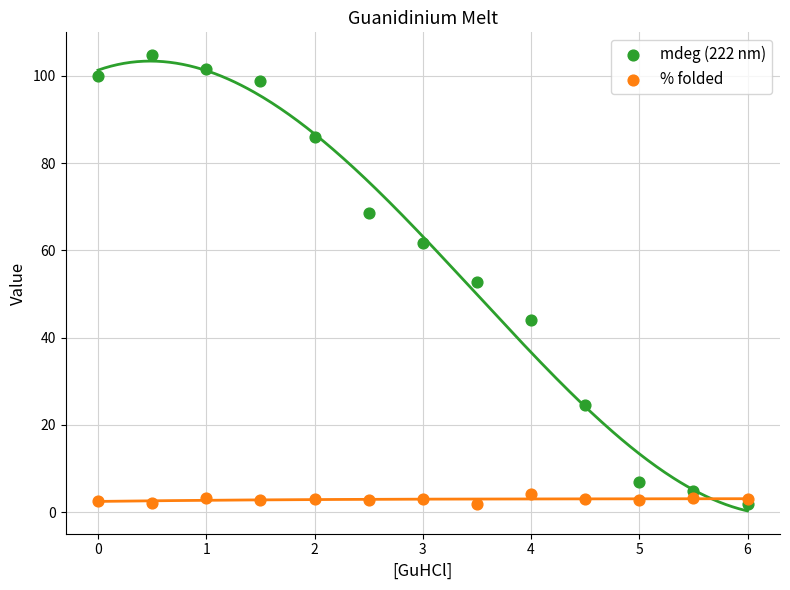

Which series has the widest spread of Y values?

mdeg (222 nm)